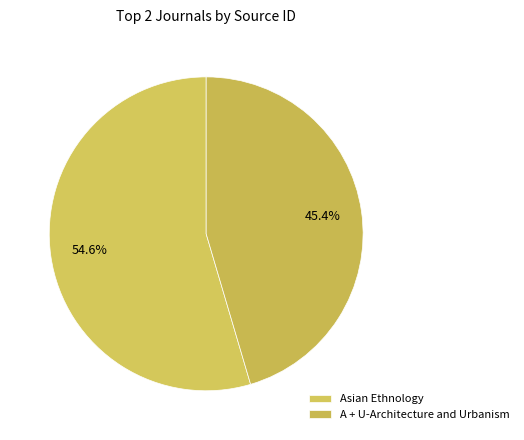

Count the number of slices in the pie.

2